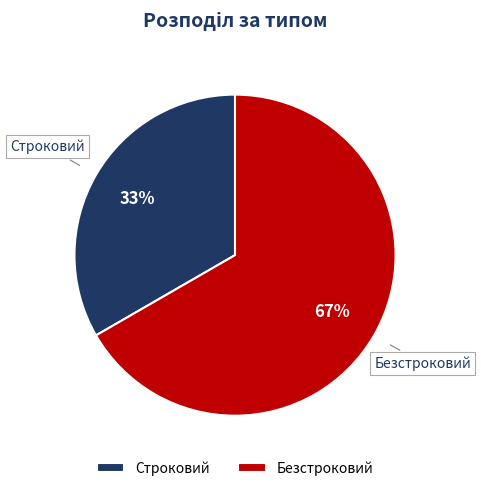

Which slice represents more than half of the pie?

Безстроковий